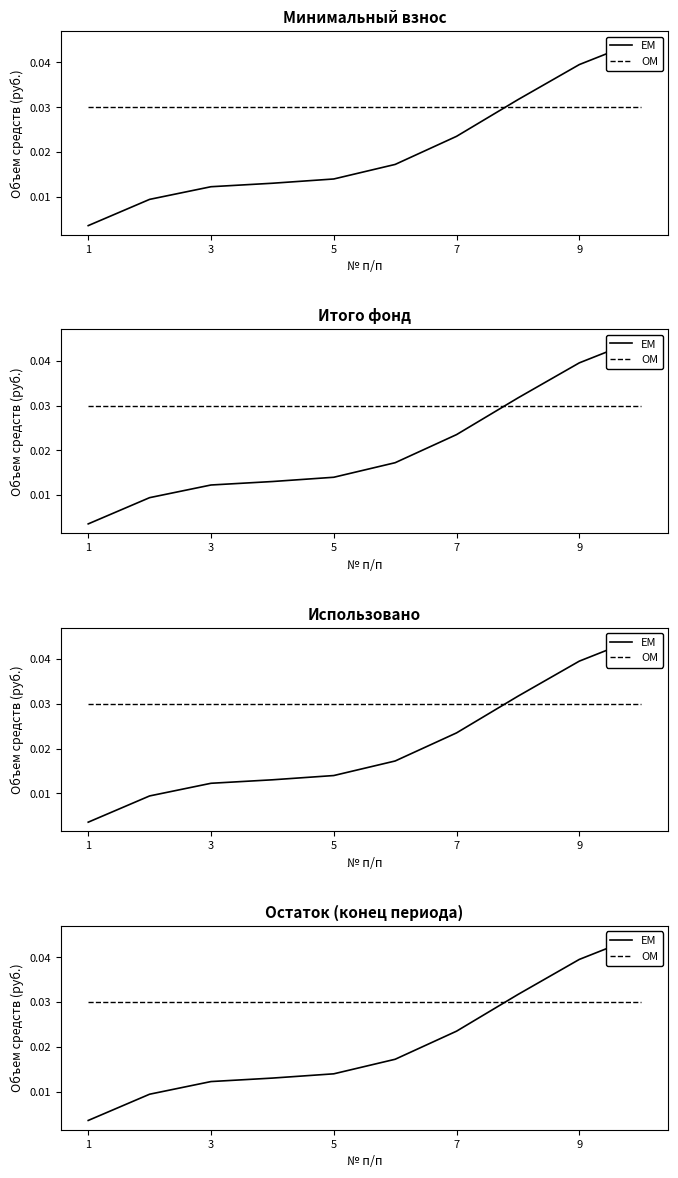

How many times do EM and OM cross each other?

1